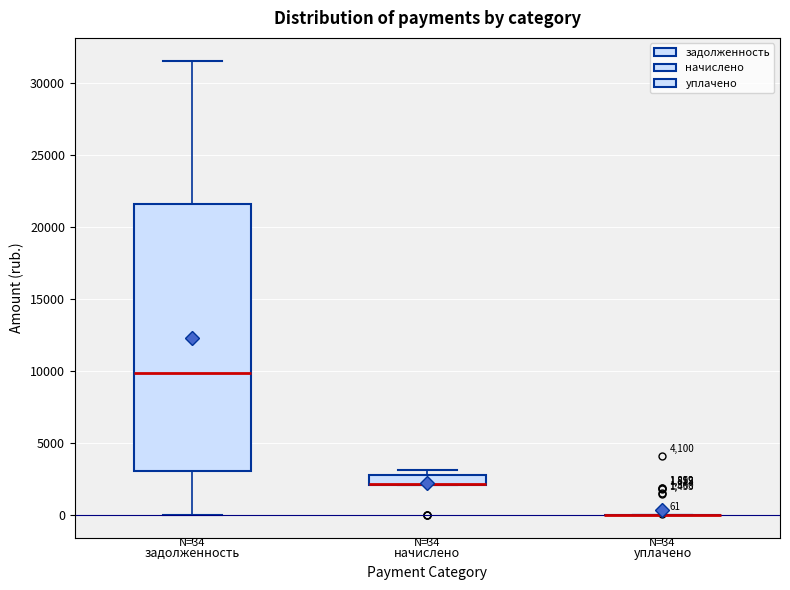

Which box is the tallest, from its lower edge to its upper edge?

задолженность